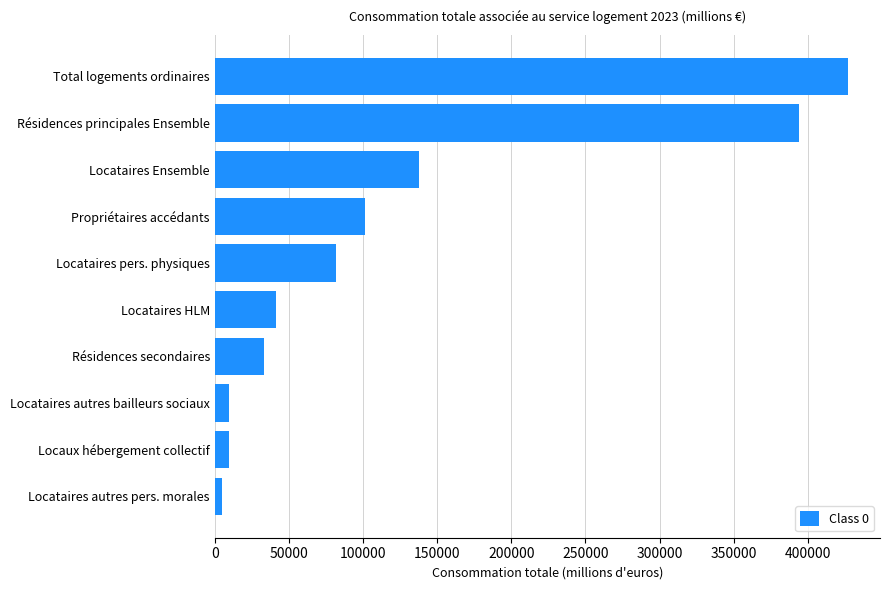

What is the maximum value shown in the chart?

427243.5